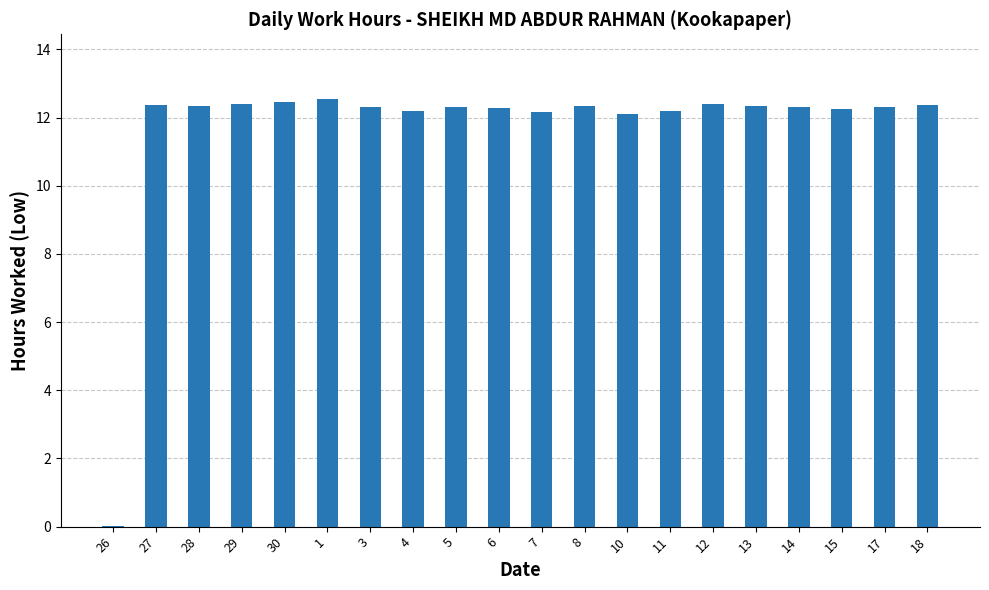

True or false: the data shows 12.3 at 5.

True